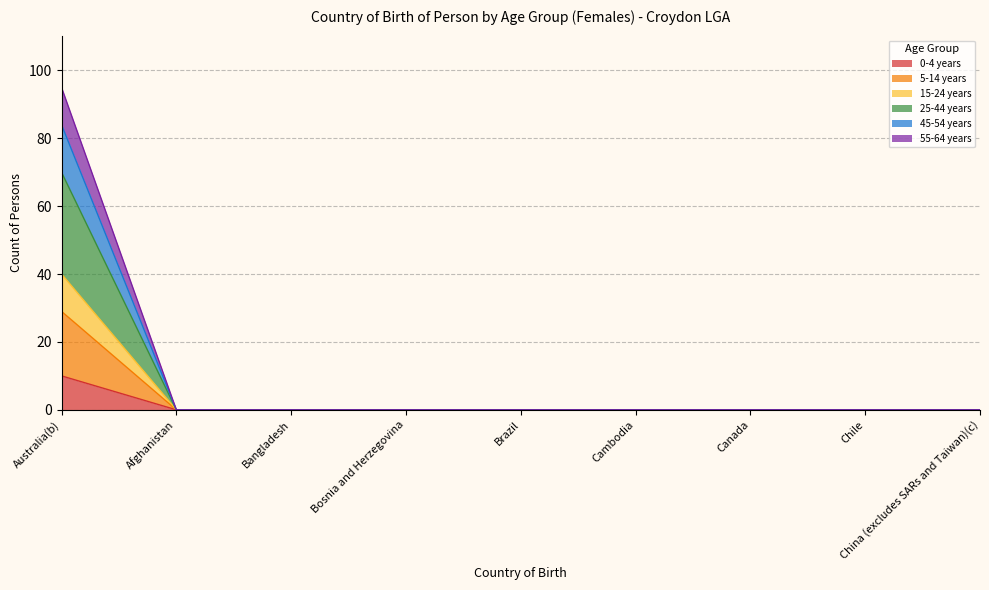

Which category has the lowest value across all series?

Afghanistan